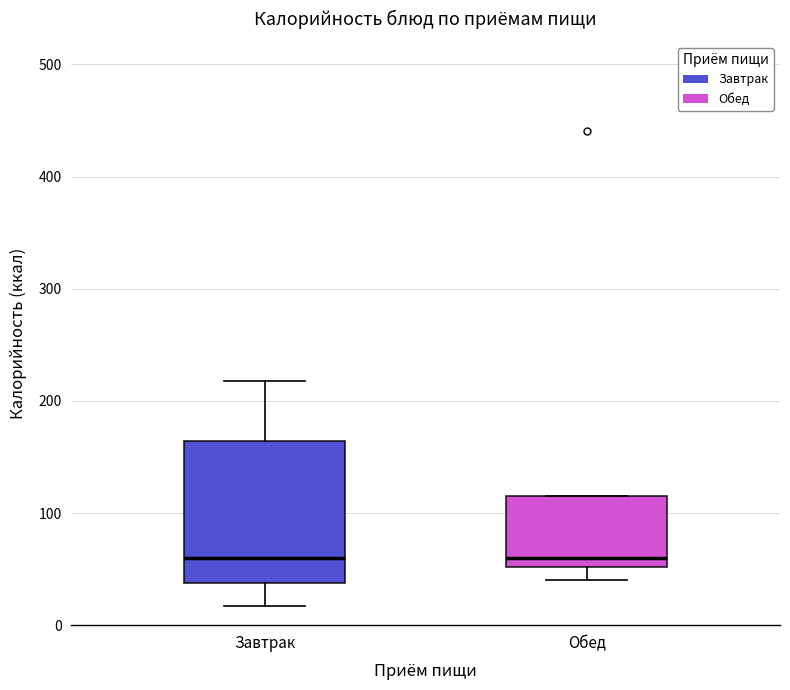

Where is the lower edge of the box for Обед on the y-axis? The values are not printed on the chart, so give them approximately, as read against the axis.

50